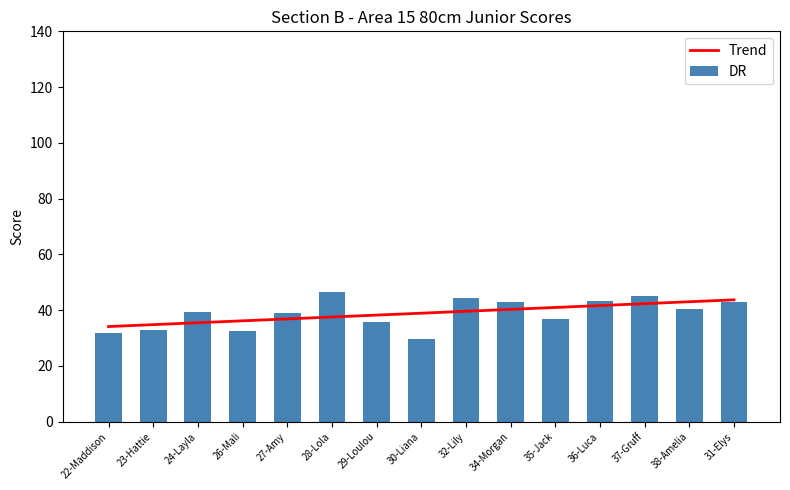

What is the label of the 1st bar from the right?

31-Elys